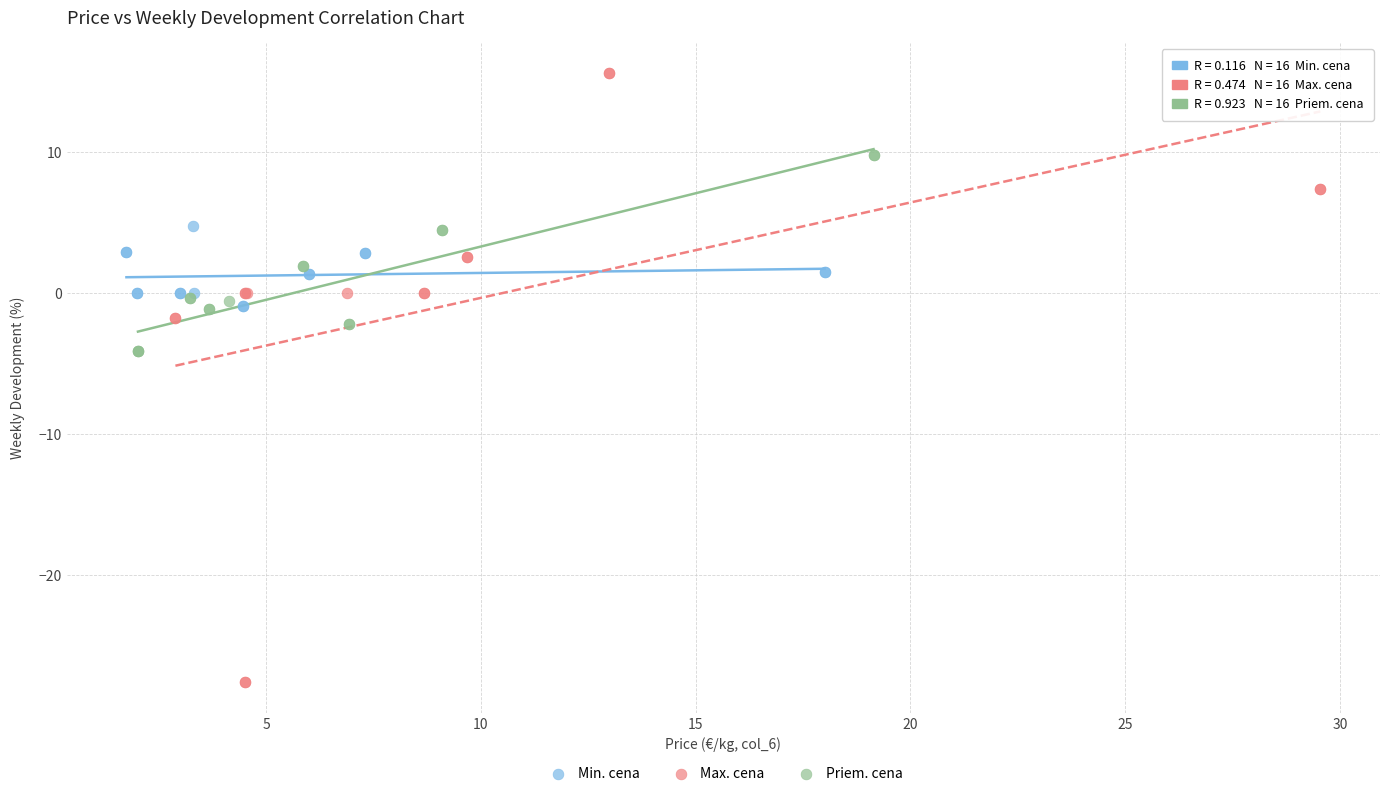

What are all the series names shown in the legend?

Min. cena, Max. cena, Priem. cena